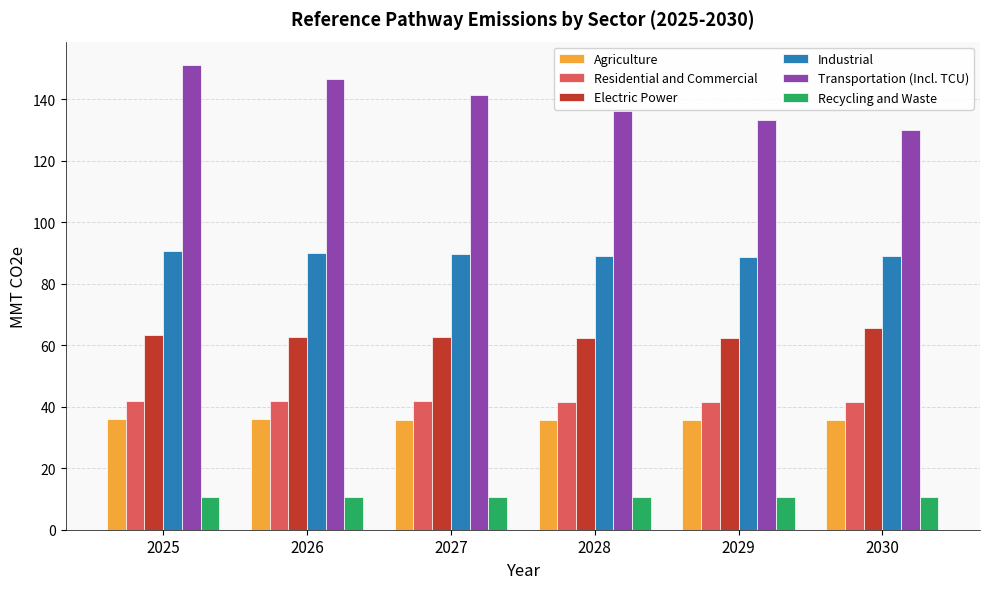

What is the maximum value for Residential and Commercial?

41.8